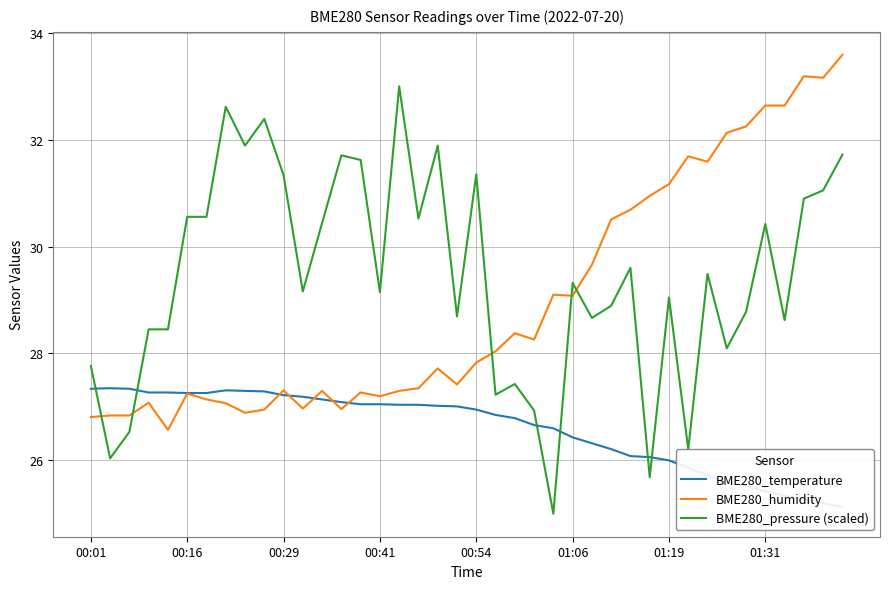

The BME280_pressure (scaled) series shows 31.9 at 8. True or false?

True